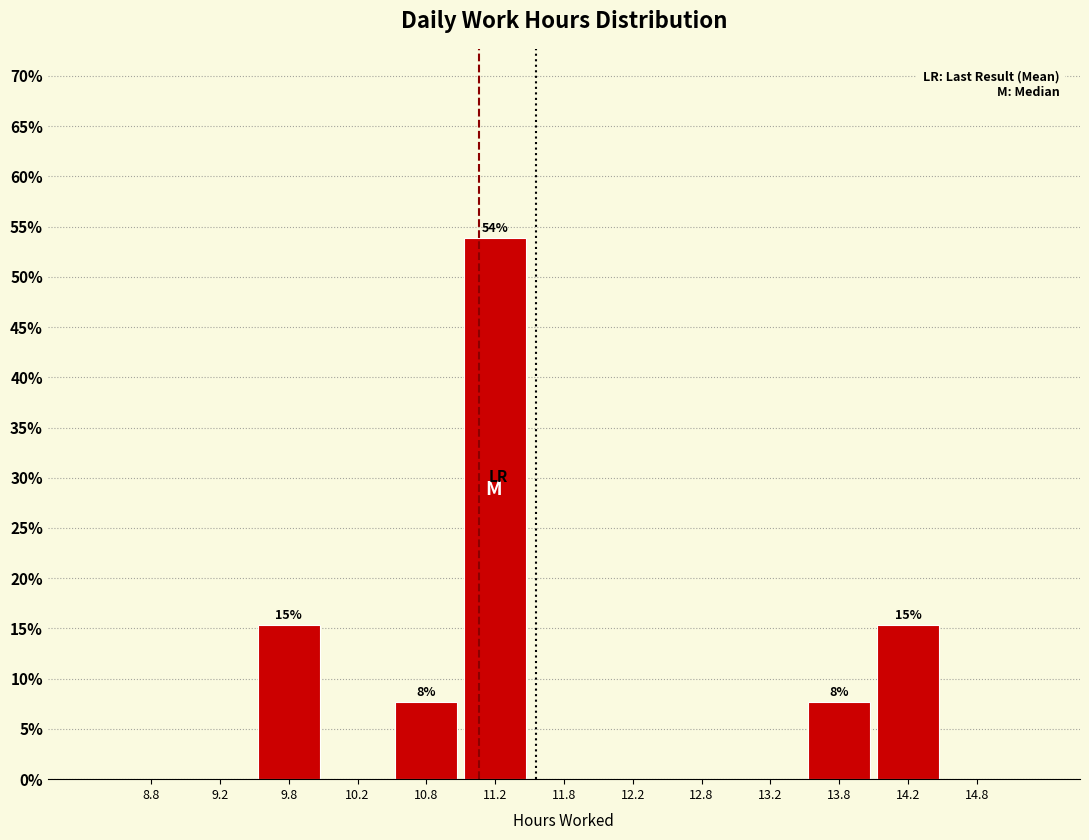

Over which range of the x-axis is the bar tallest?

11.0 to 11.5